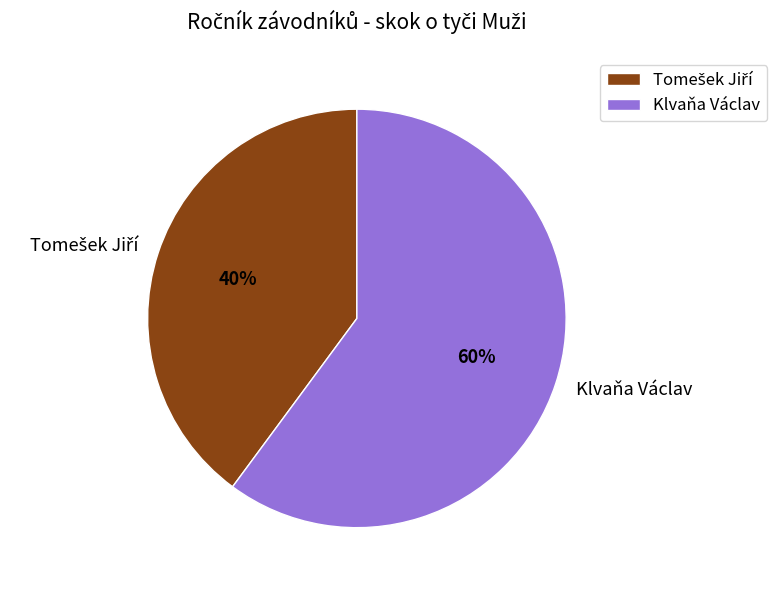

To the nearest percent, what portion does Klvaňa Václav represent?

60%